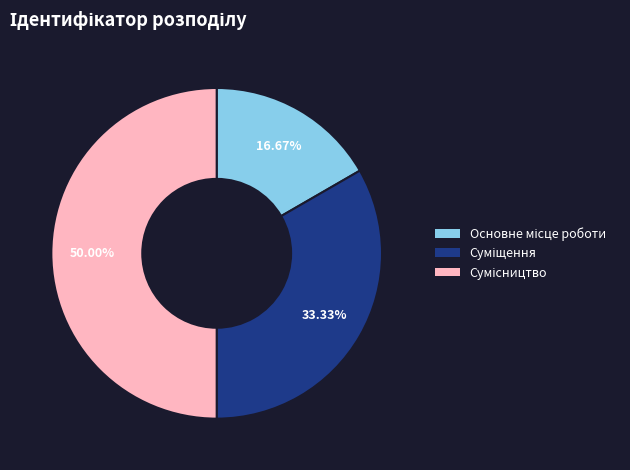

Is there a majority slice in this chart?

No